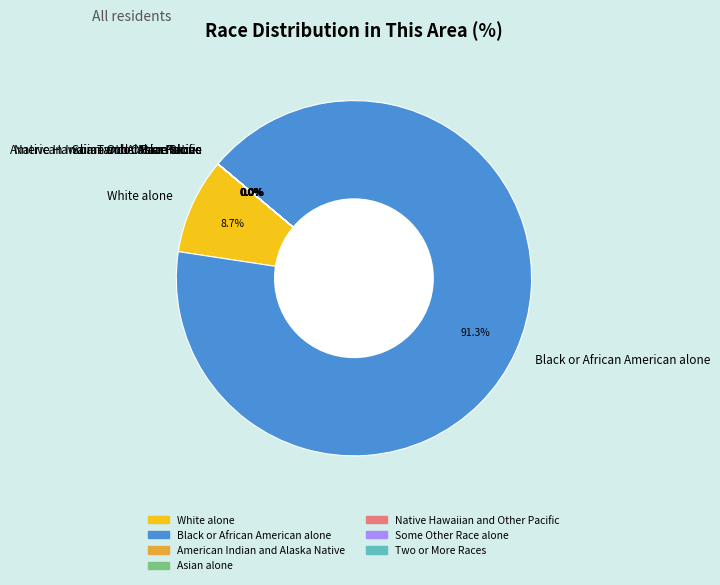

Which category has the biggest portion of the pie?

Black or African American alone